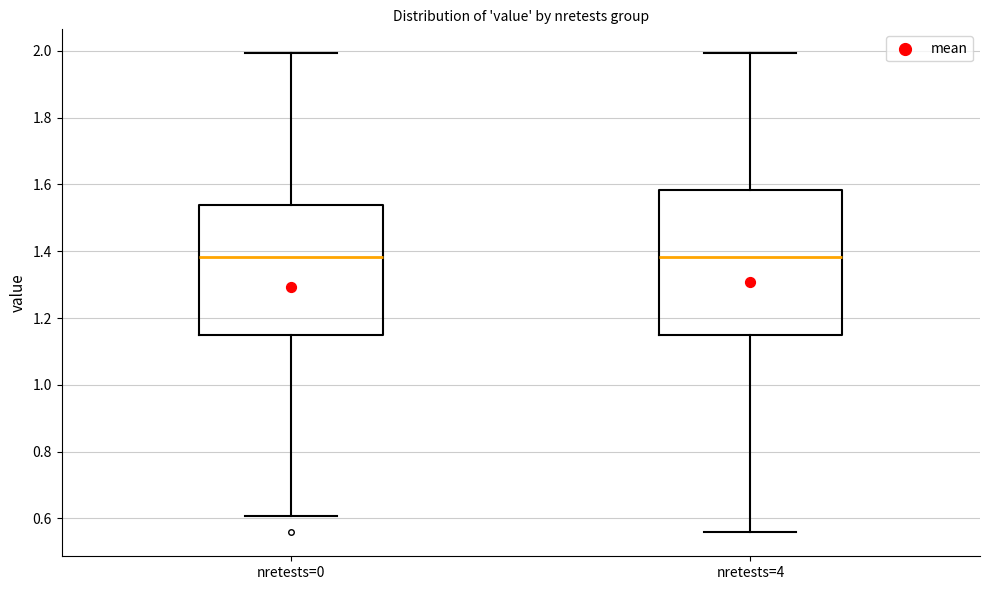

Reading left to right, transcribe this box plot: for each box, give where its median line is, the range the box spans, and where its two whiskers end, as read against the y-axis. The values are not printed on the chart, so give them approximately, as read against the axis.

nretests=0: median 1.38, box 1.14 to 1.54, whiskers 0.60 to 2.00
nretests=4: median 1.38, box 1.14 to 1.58, whiskers 0.56 to 2.00